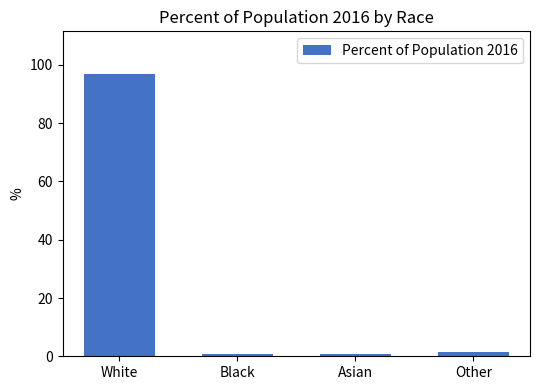

Reading left to right, what are all the values shown in this chart?

White=97.0	Black=0.7	Asian=0.7	Other=1.5